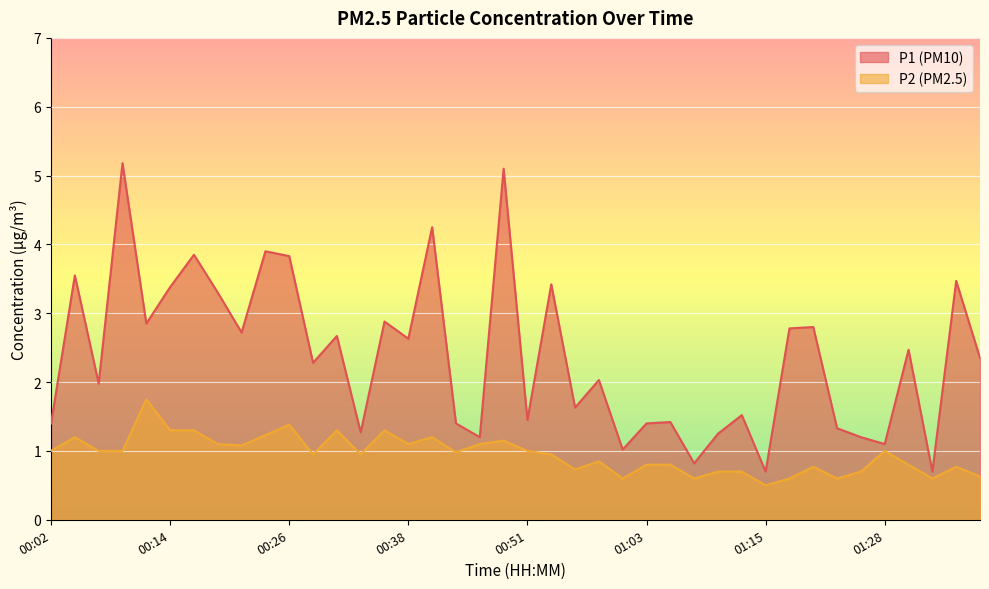

What is the difference between the maximum and second lowest values in the P2 series?

1.1